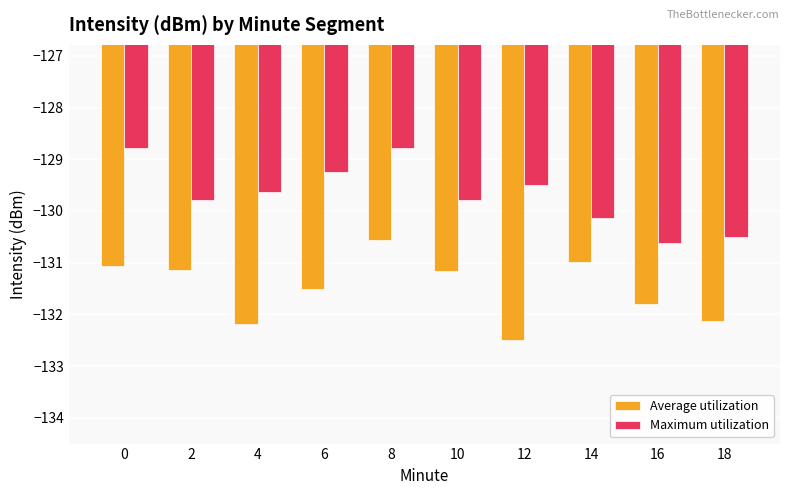

The Maximum utilization series shows -27.5 at 8. True or false?

False